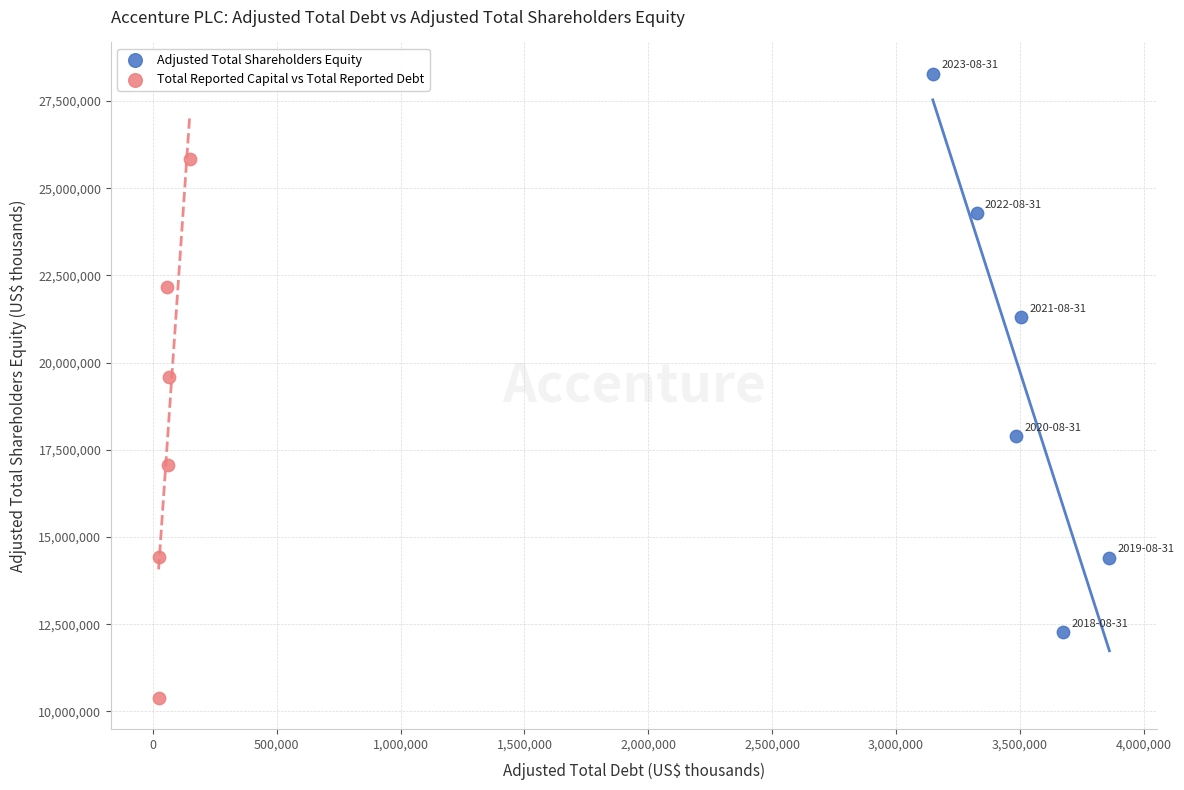

Which series contains the highest Y value?

Adjusted Total Shareholders Equity